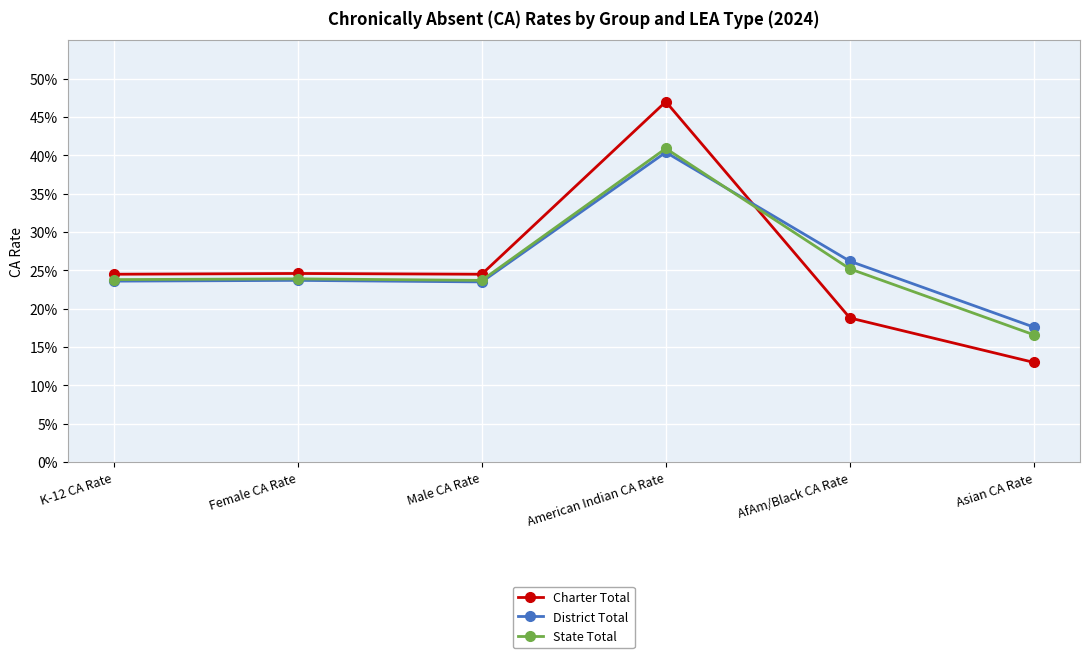

Rank the series at K-12 CA Rate from lowest to highest value.

District Total, State Total, Charter Total